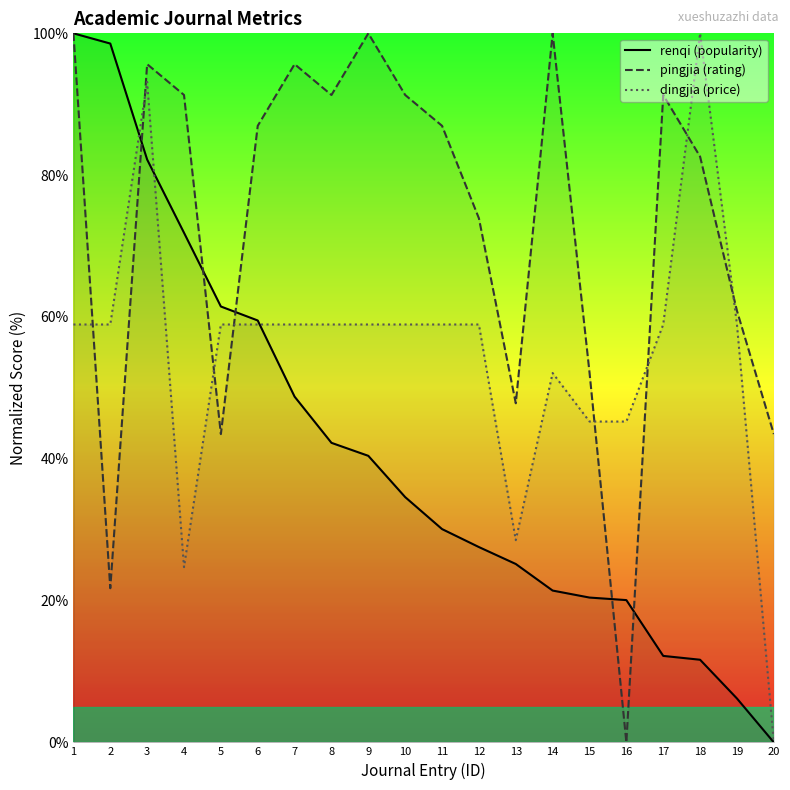

At which category is the sum across all series the highest?

3